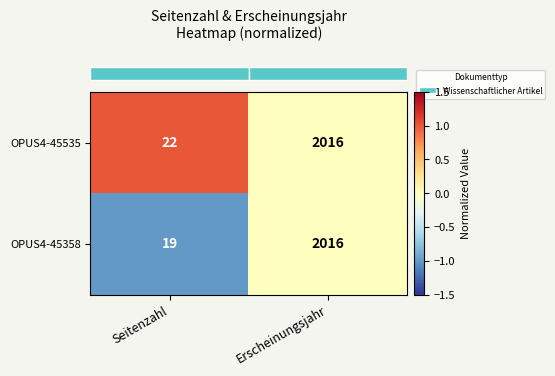

Reading left to right, extract all data points from this chart.

OPUS4-45535: 22	2016
OPUS4-45358: 19	2016